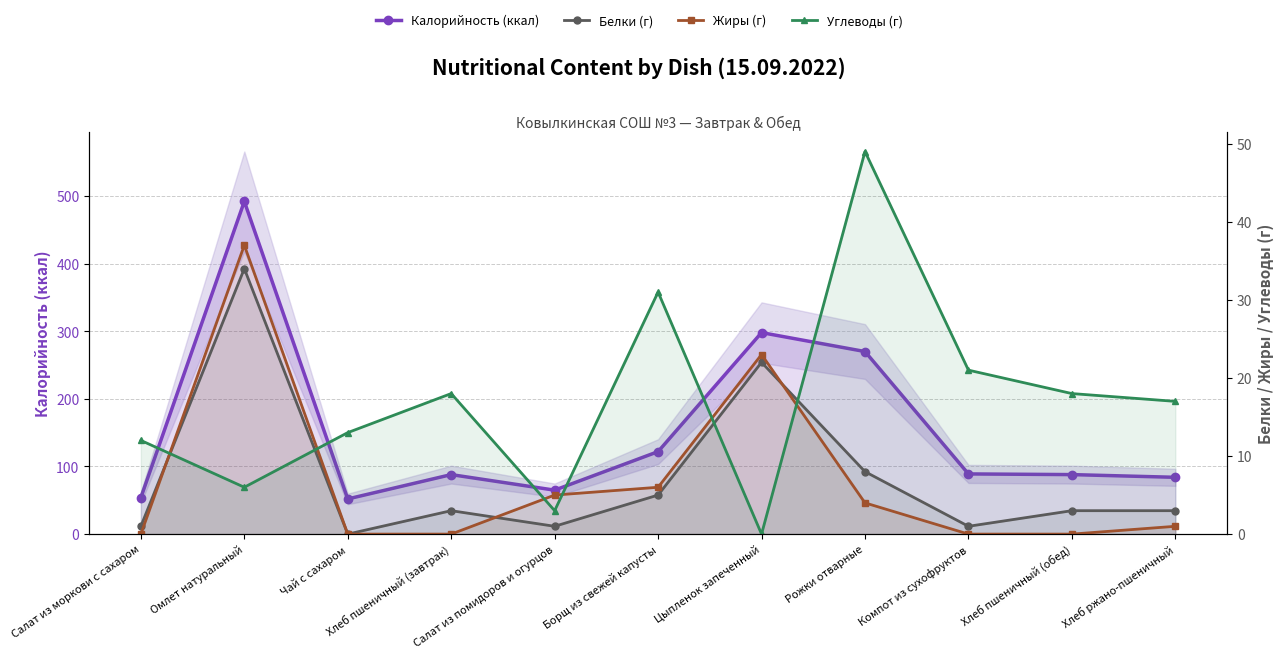

True or false: Белки (г) has a value of 1 at Компот из сухофруктов.

False